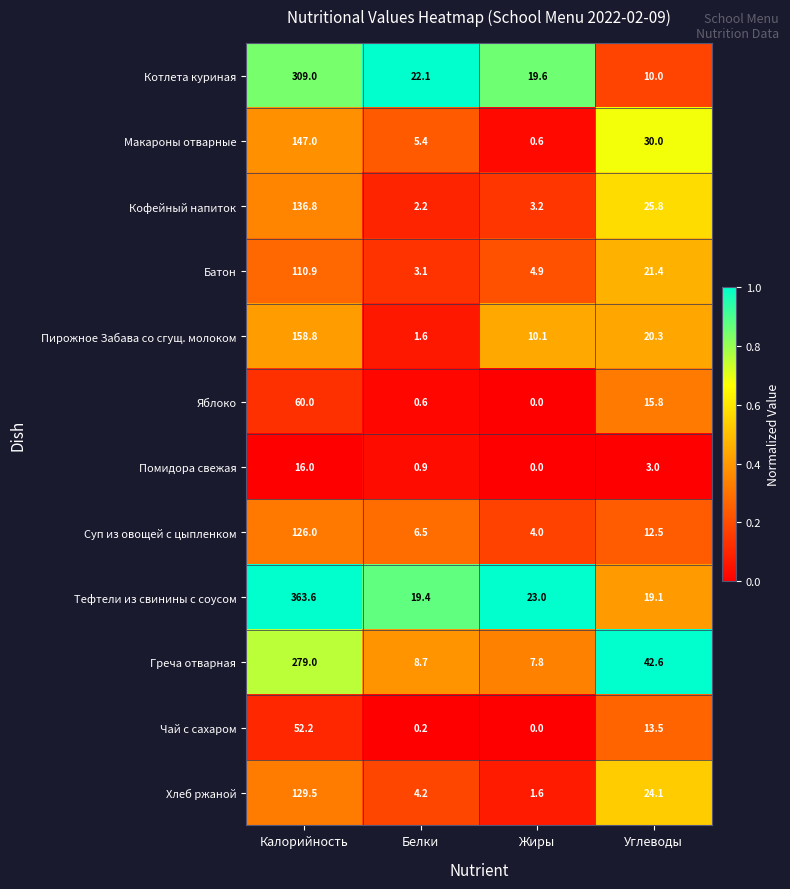

Which series has the widest spread of values?

Тефтели из свинины с соусом